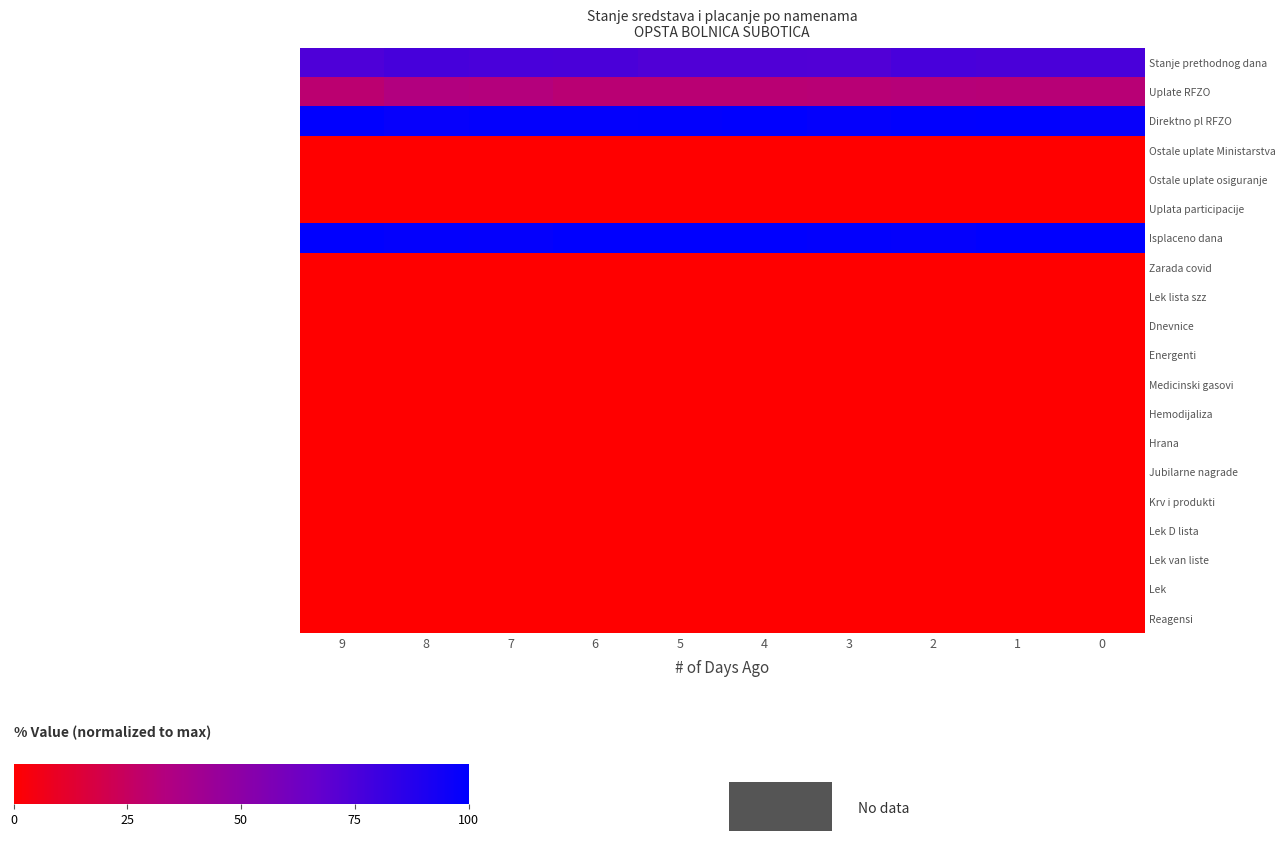

At which category is the sum across all series the highest?

8